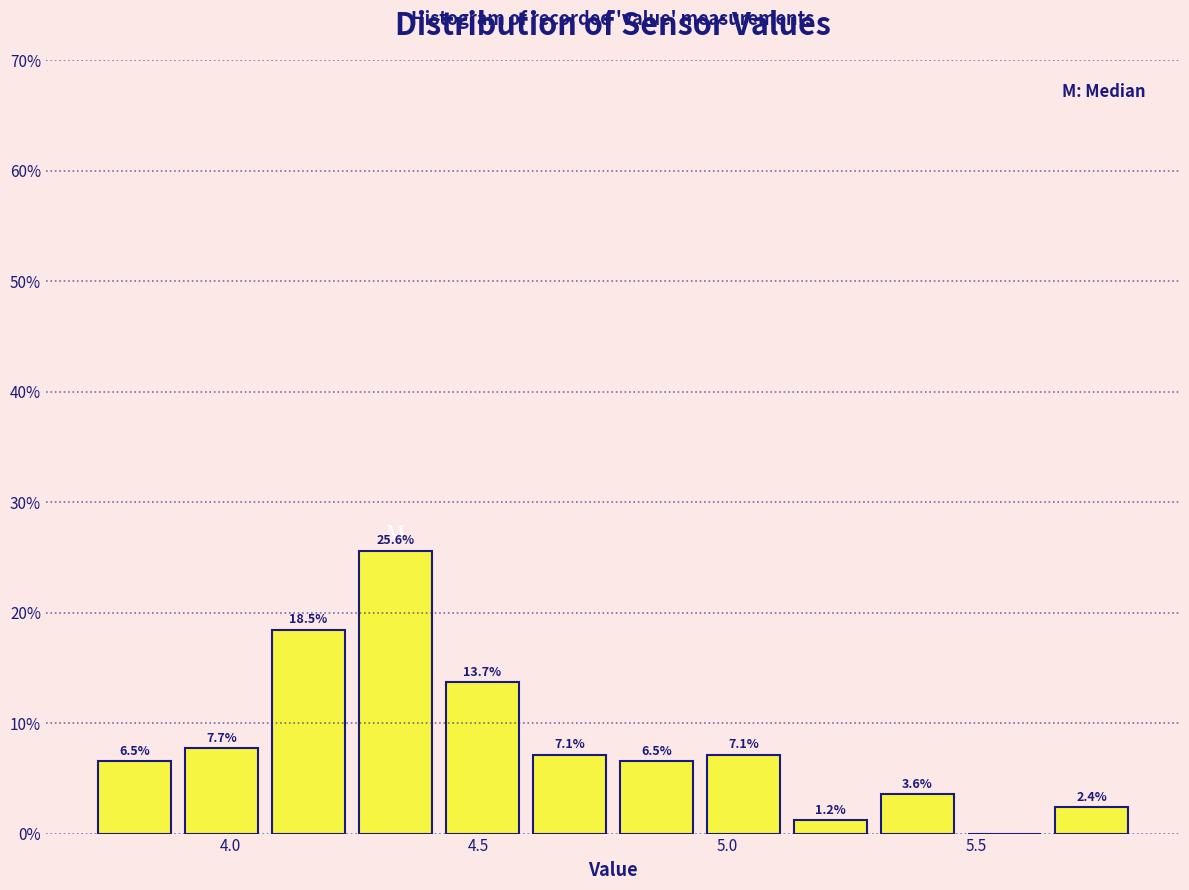

Read against the x-axis, roughly where is the centre of the tallest bar?

4.35